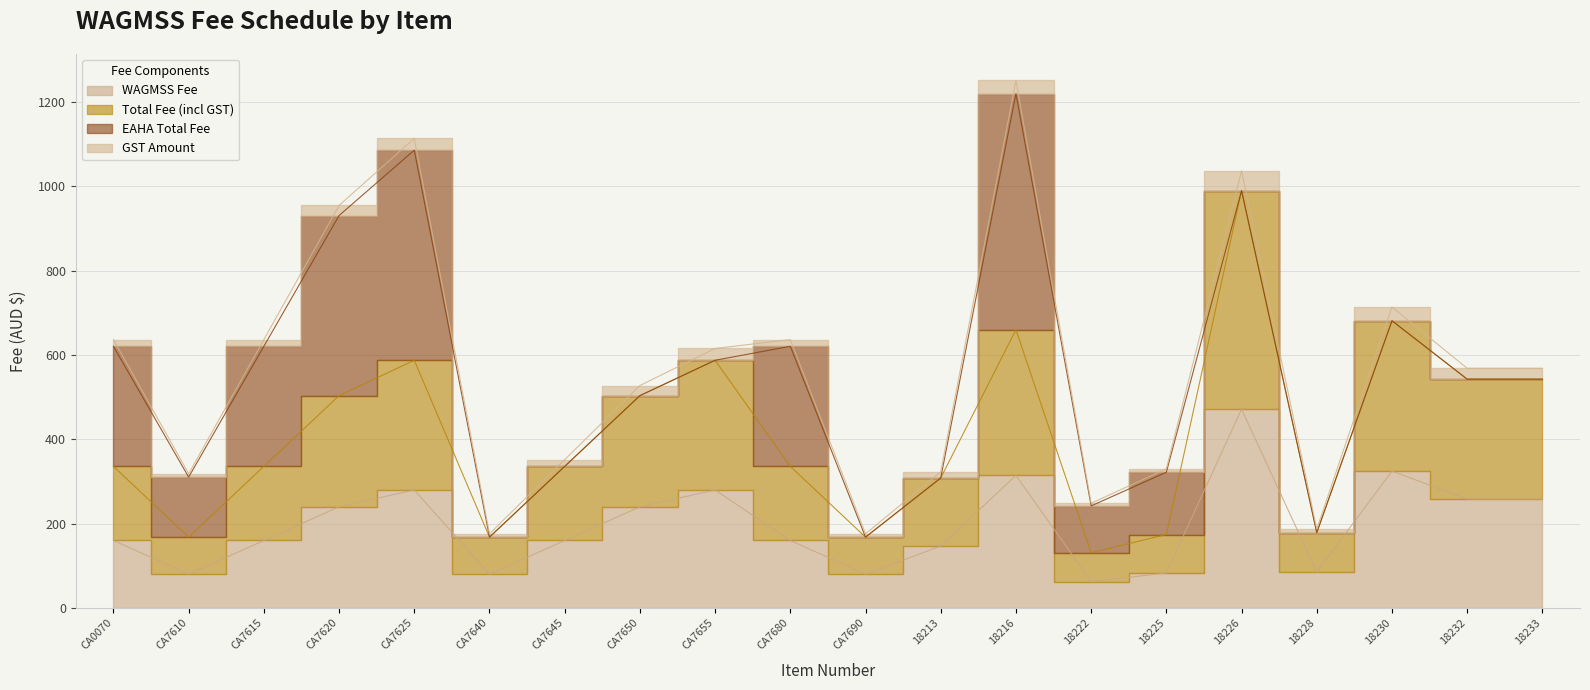

What position from the left is CA7655?

9